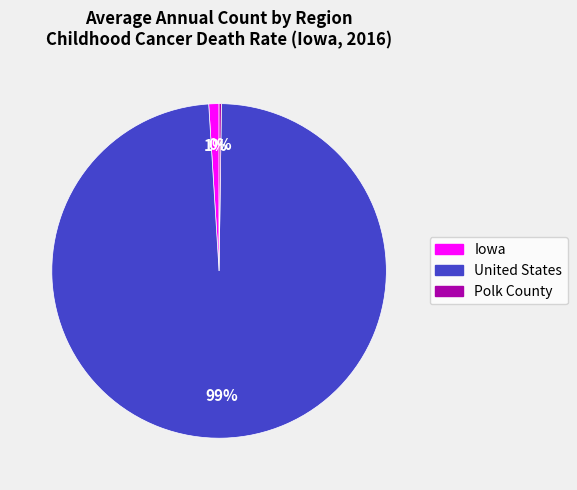

Which slice represents more than half of the pie?

United States